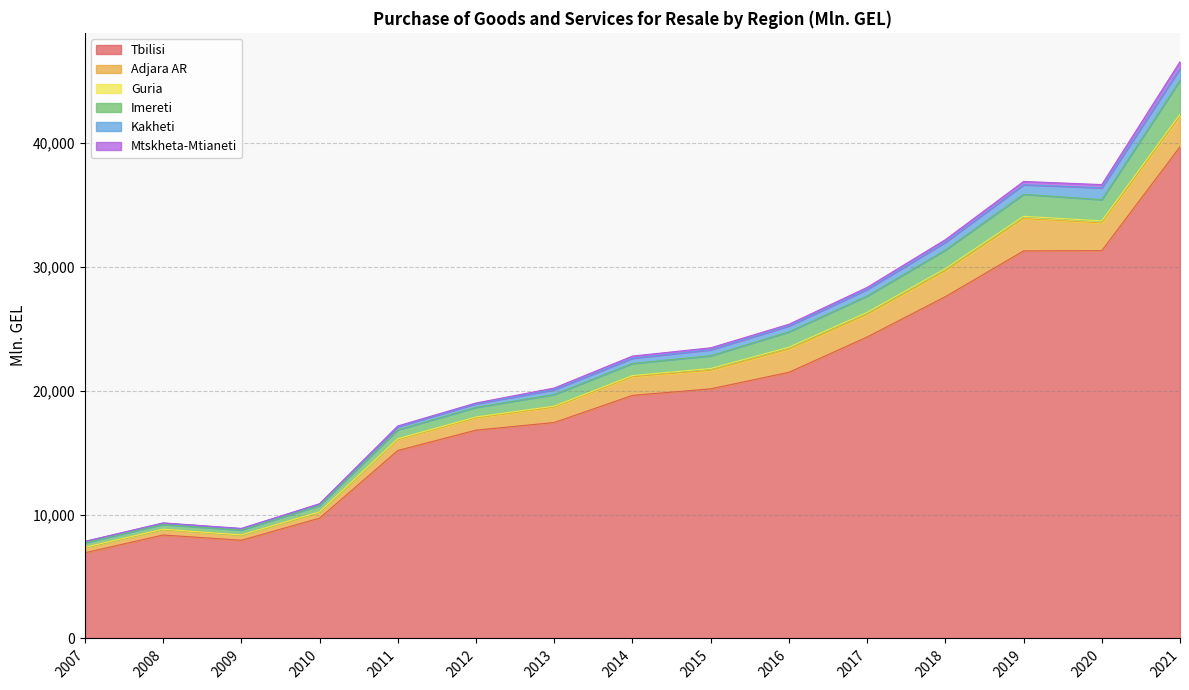

What is the value of the Tbilisi point at the 15th from the left?

39707.5